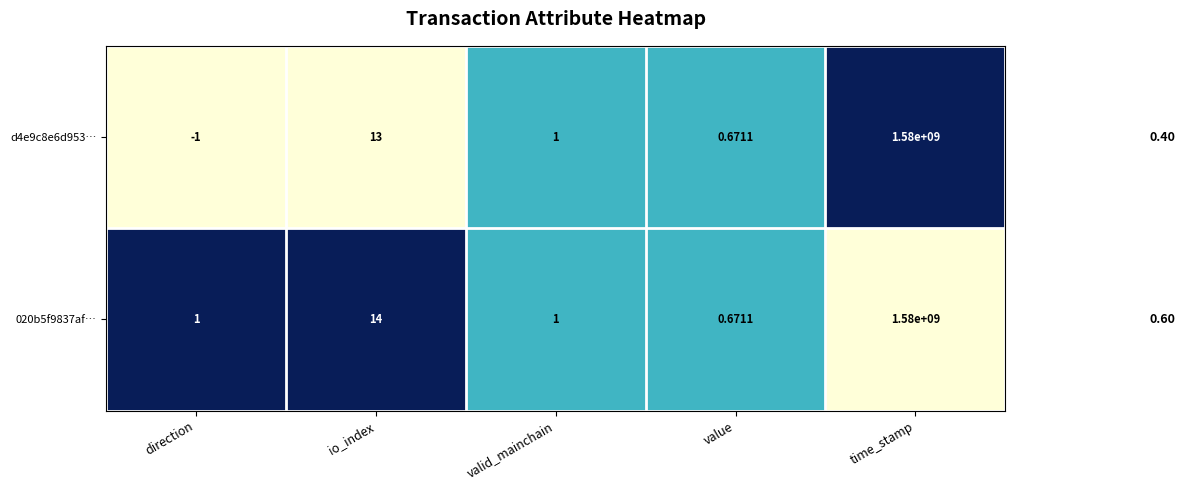

Which category has the lowest value in the 020b5f9837af… series?

value